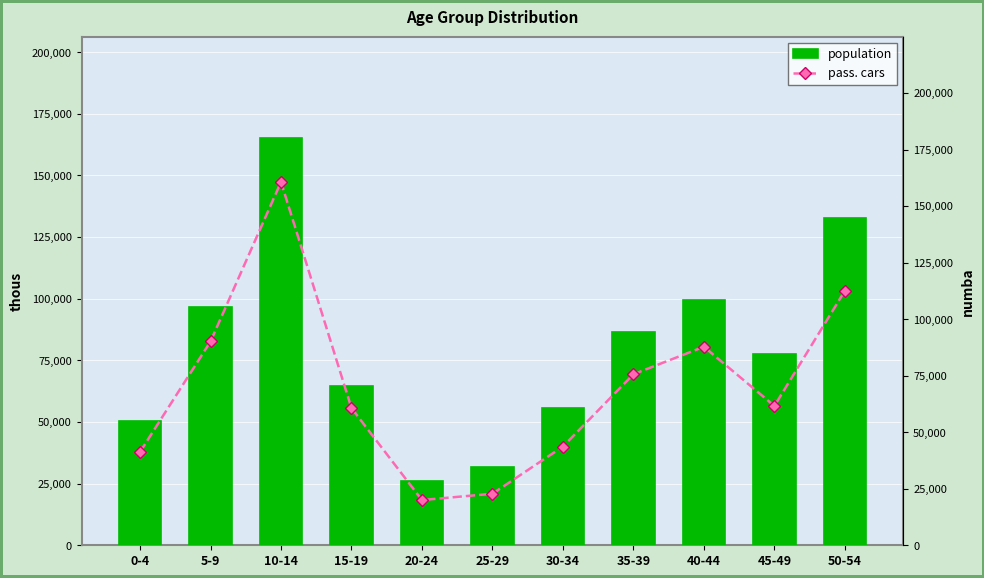

How many distinct data groups are displayed?

2